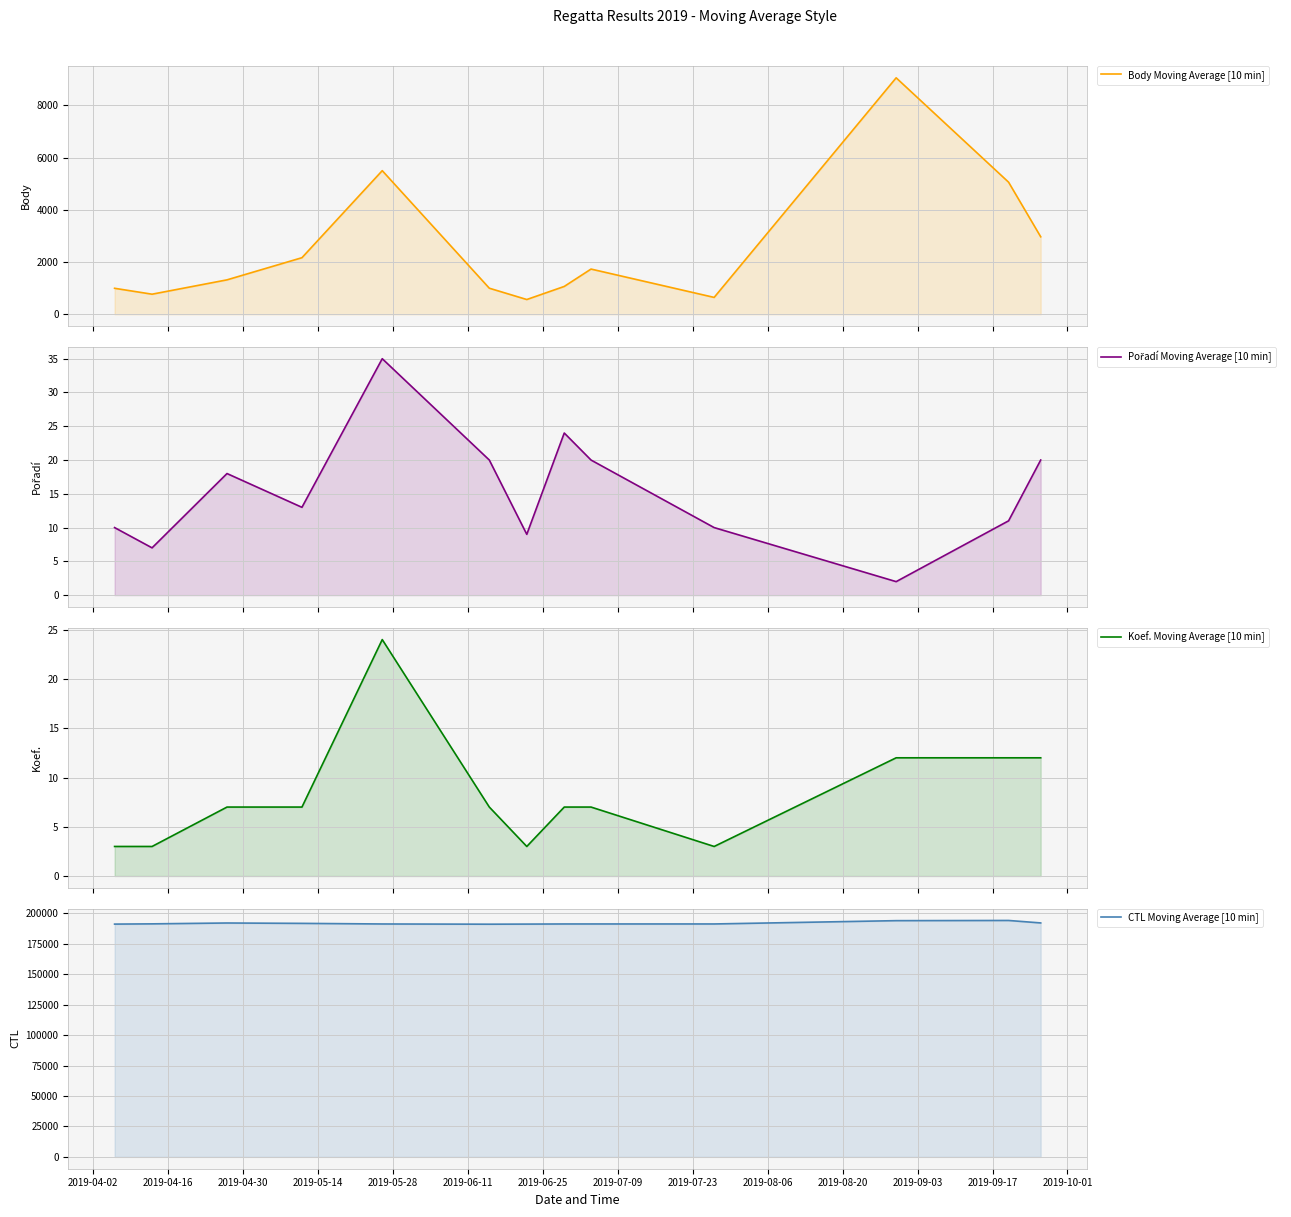

What is the maximum value for Body Moving Average [10 min]?

9051